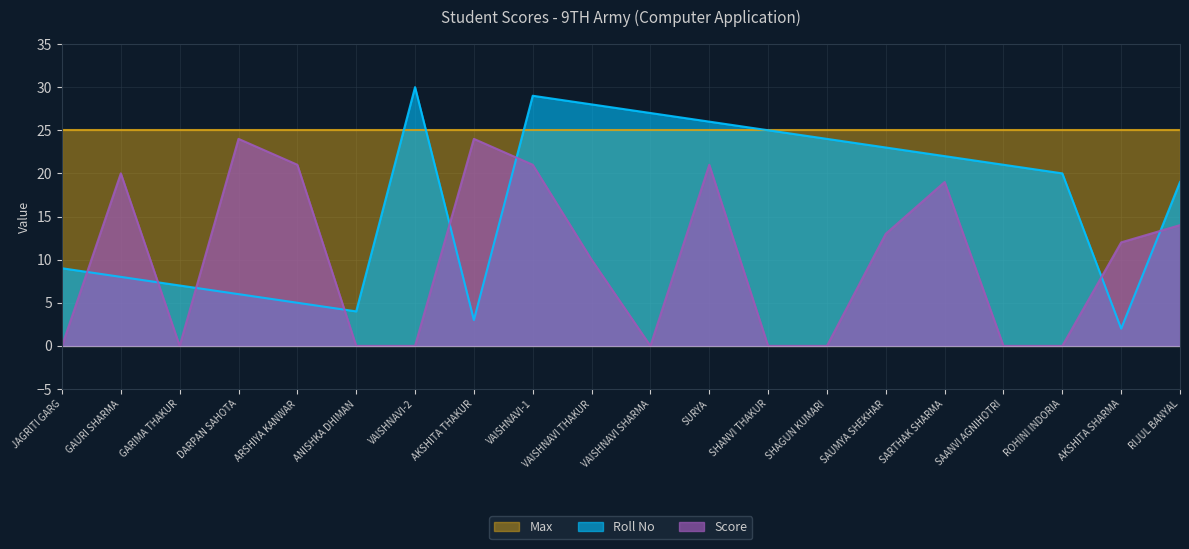

True or false: Roll No has a value of 23 at SAUMYA SHEKHAR.

True